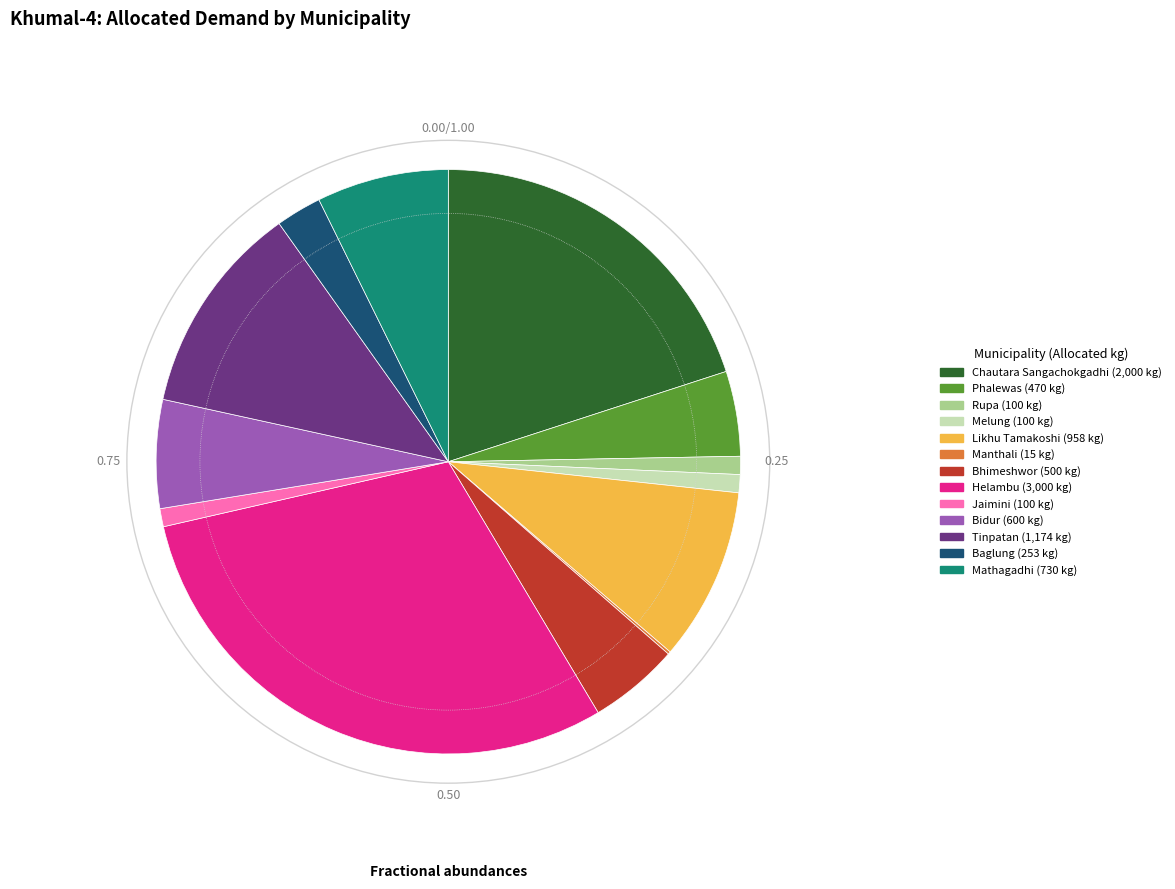

Is there a majority slice in this chart?

No